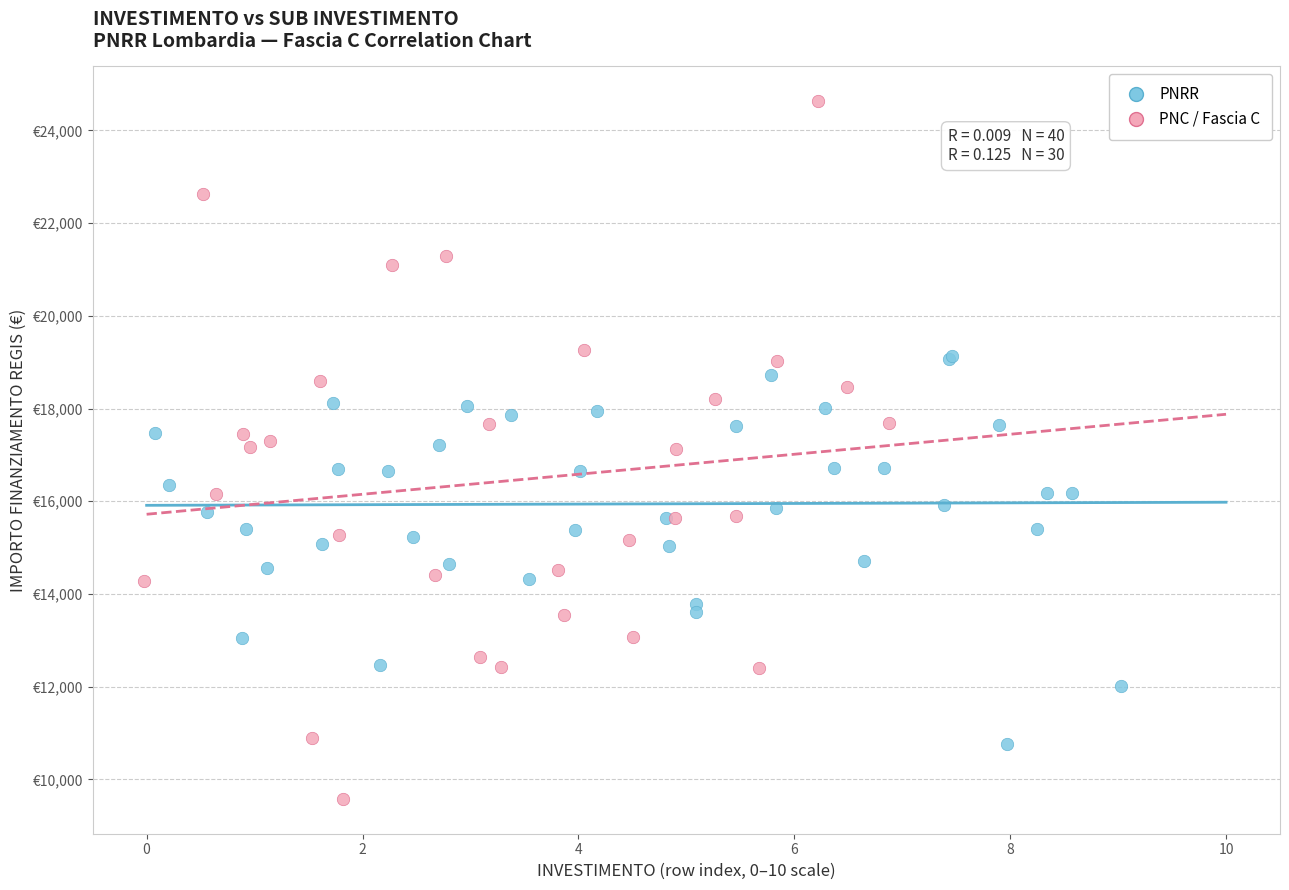

What are all the series names shown in the legend?

PNRR, PNC / Fascia C